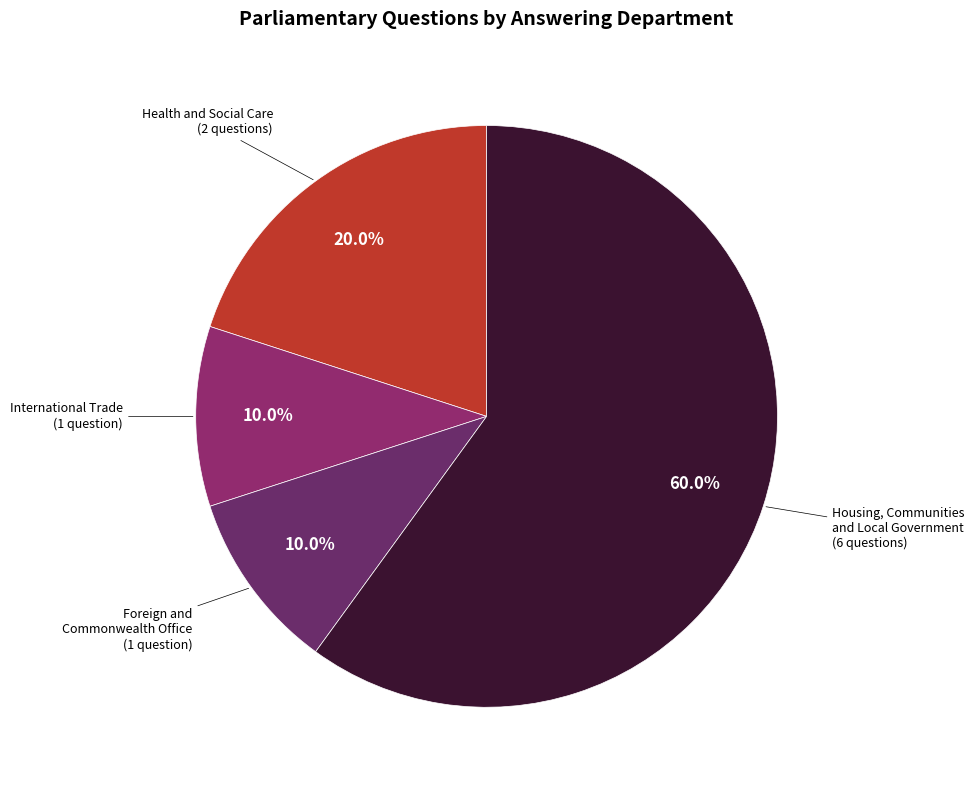

Is it true that Health and Social Care is 24% of the pie?

False